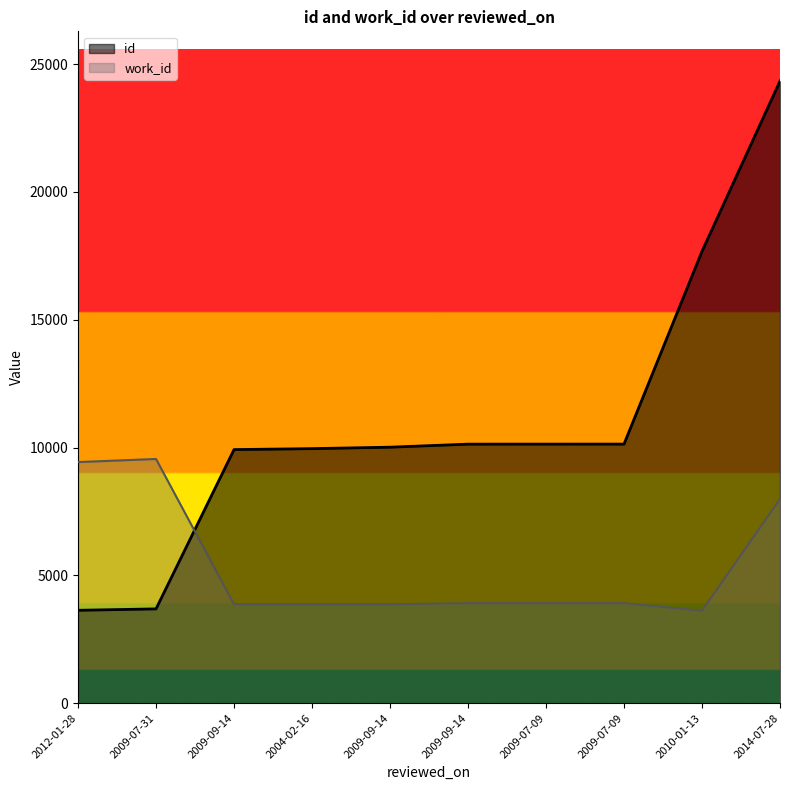

The value of id at 2009-07-31 is 2245. True or false?

False